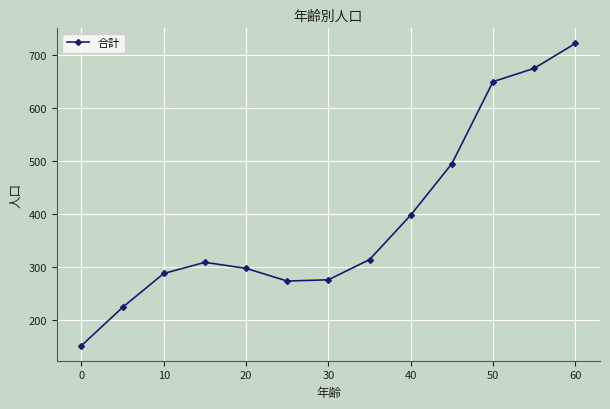

What is the value of the 11th point from the left?

650.2